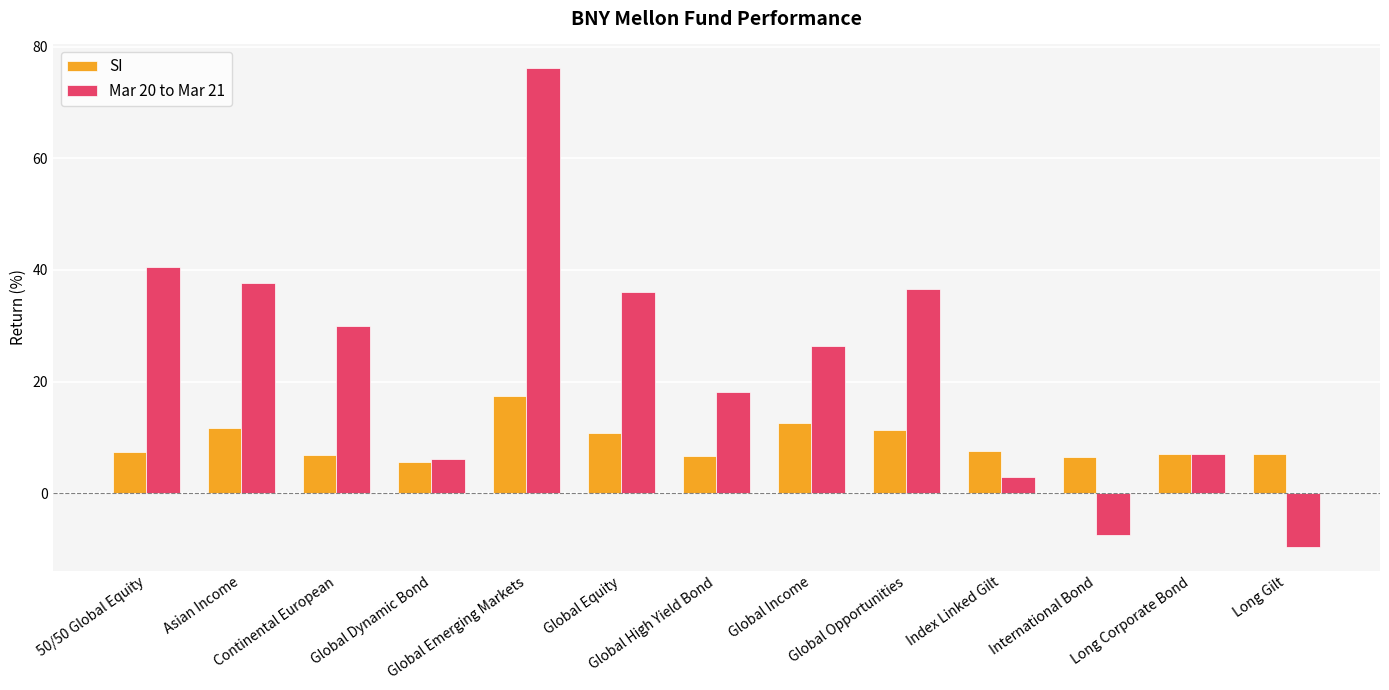

List the series in order of their overall mean, lowest first.

SI, Mar 20 to Mar 21